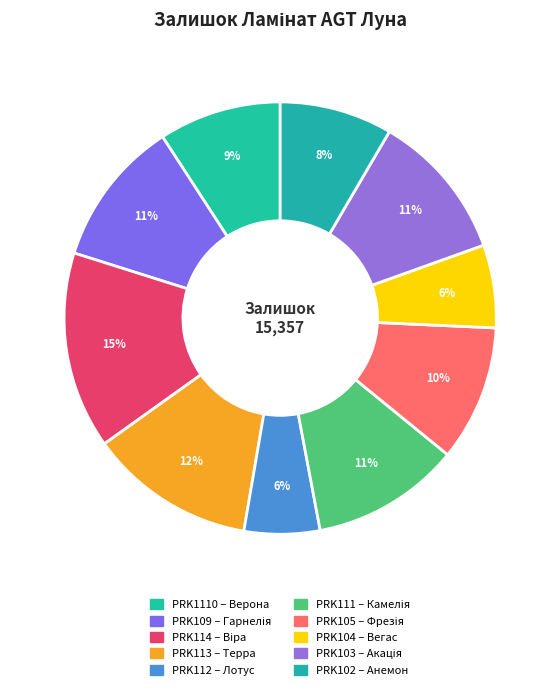

True or false: PRK113 – Терра accounts for 12% of the total.

True